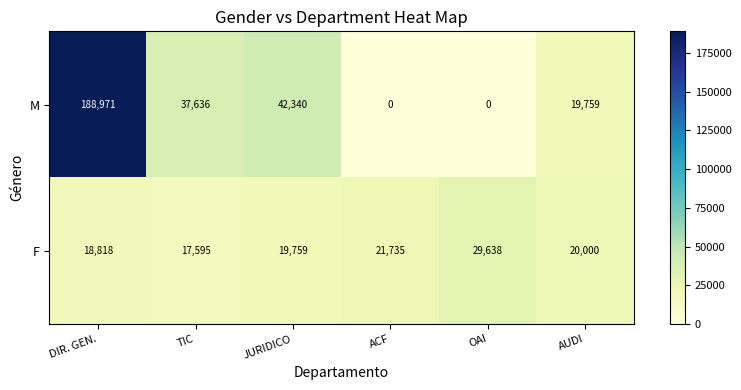

What is the difference between the maximum and minimum values in the M series?

188971